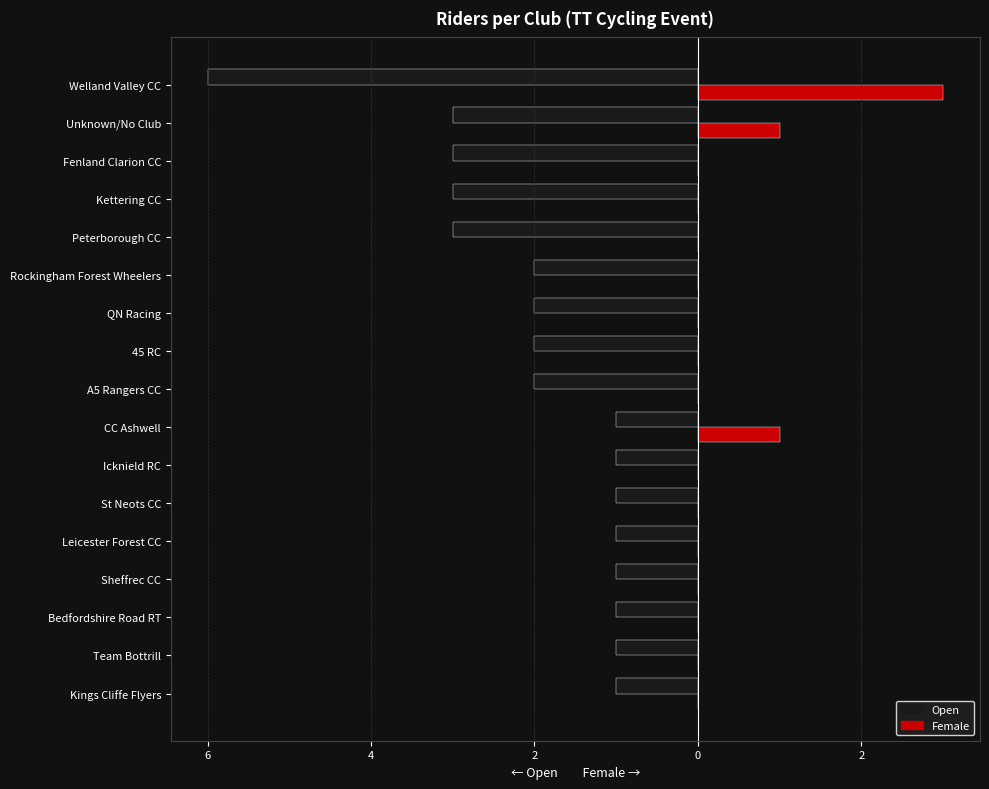

What are all the series names shown in the legend?

Open, Female